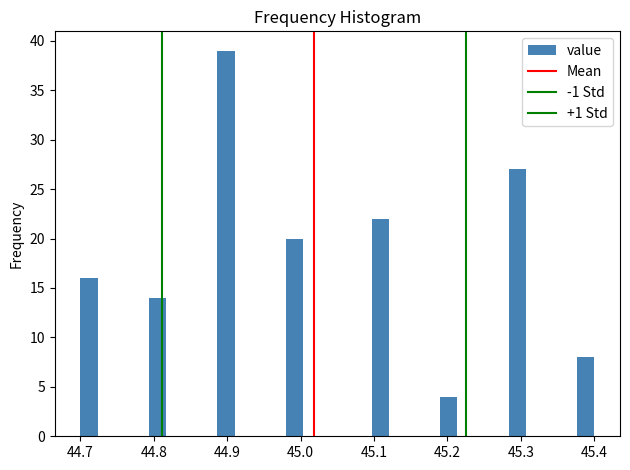

Read against the x-axis, roughly where is the centre of the tallest bar?

44.90